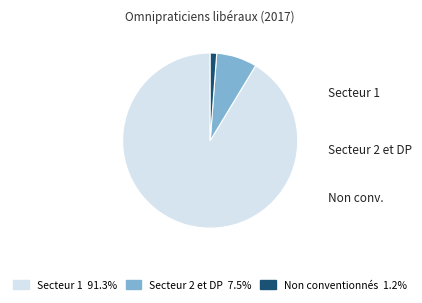

Approximately how many times larger is the value at Secteur 1 compared to Secteur 2 et DP?

12.2